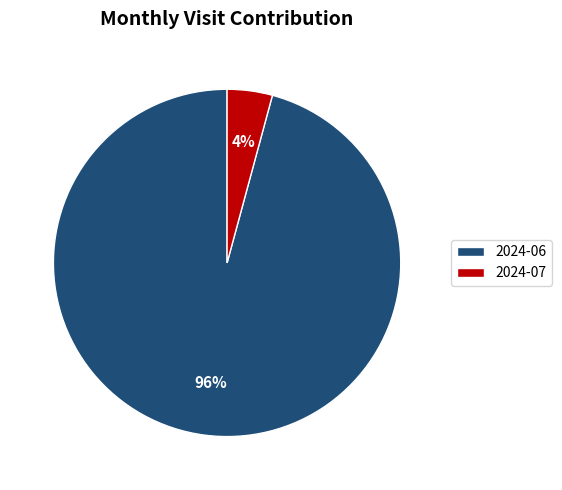

What is the largest slice in the pie chart?

2024-06